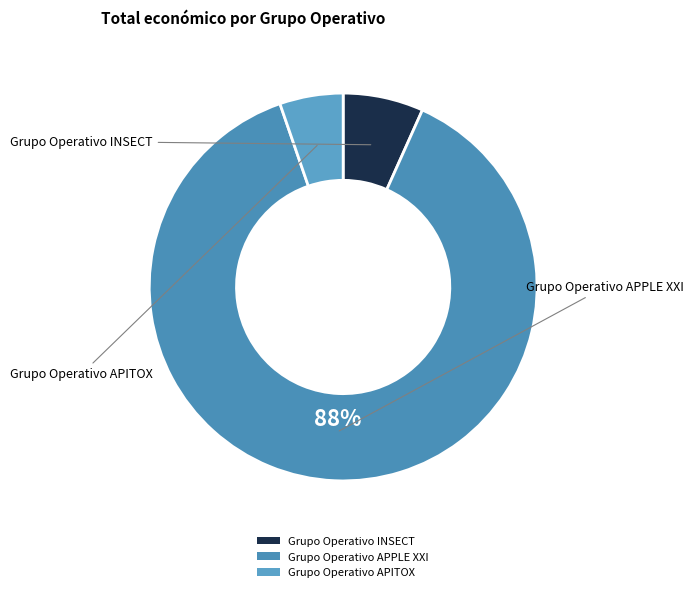

Which slice is the smallest?

Grupo Operativo APITOX